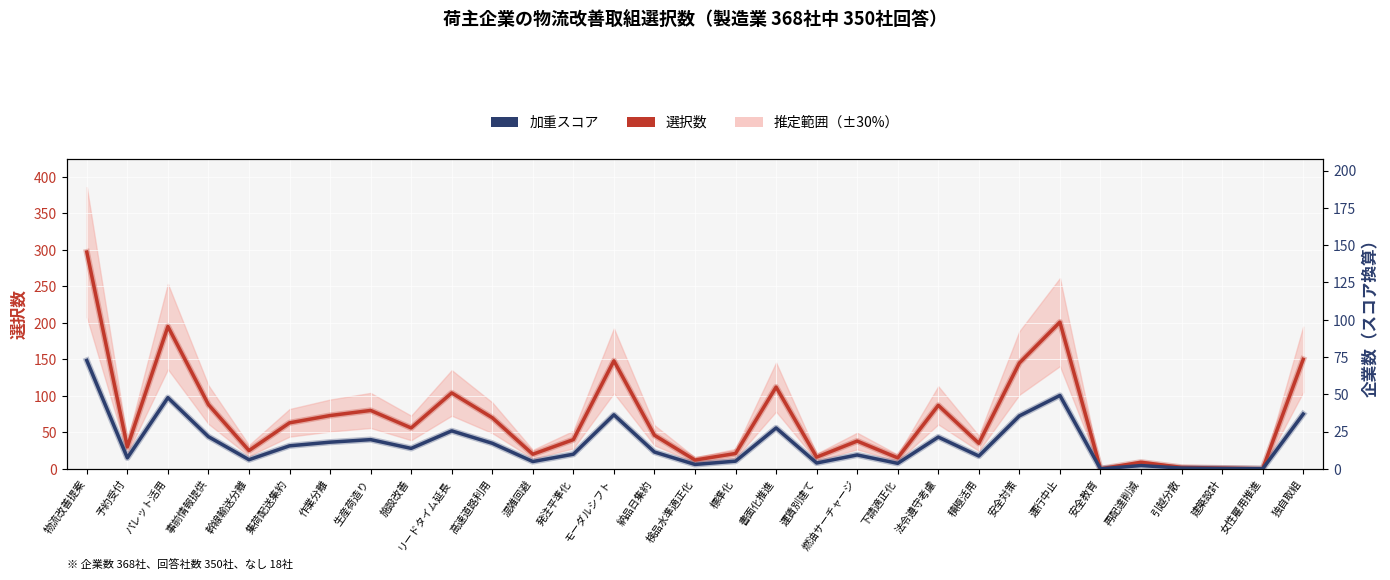

Is it true that 選択数 equals 288.5 at パレット活用?

False